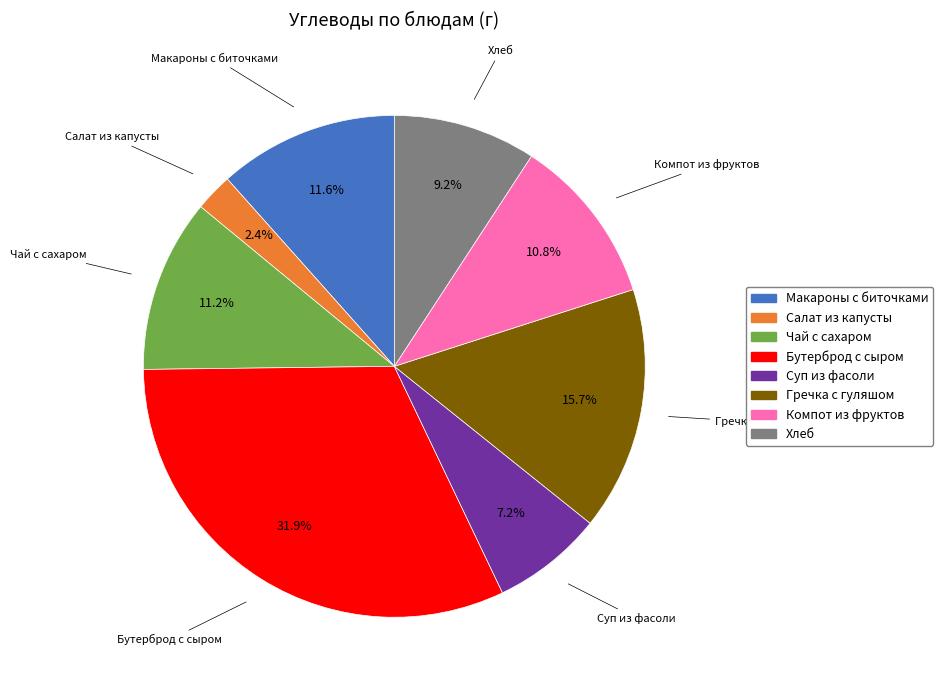

What portion of the pie excludes Хлеб?

90.8%